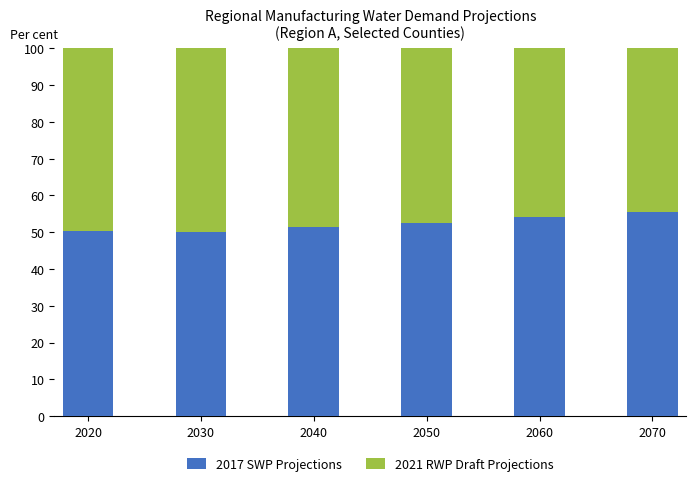

What is the sum of the 2017 SWP Projections values at 2060 and 2040?

105.5